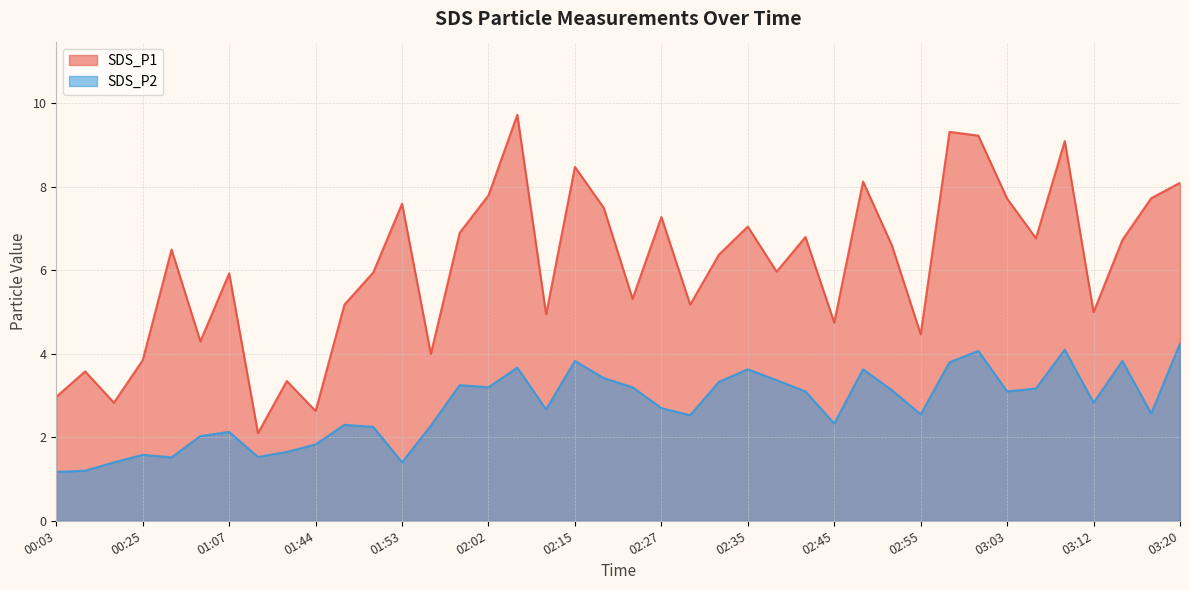

Reading right to left, what are all the values shown in this chart?

SDS_P1: 03:20=8.1	03:18=7.7	03:15=6.7	03:12=5.0	03:10=9.1	03:06=6.8	03:03=7.7	03:00=9.2	02:58=9.3	02:55=4.5	02:52=6.6	02:48=8.1	02:45=4.8	02:42=6.8	02:39=6.0	02:35=7.0	02:33=6.4	02:30=5.2	02:27=7.3	02:24=5.3	02:18=7.5	02:15=8.5	02:12=5.0	02:06=9.7	02:02=7.8	01:59=6.9	01:55=4.0	01:53=7.6	01:50=6.0	01:47=5.2	01:44=2.6	01:41=3.4	01:38=2.1	01:07=5.9	01:04=4.3	00:54=6.5	00:25=3.9	00:21=2.8	00:18=3.6	00:03=3.0
SDS_P2: 03:20=4.2	03:18=2.6	03:15=3.8	03:12=2.8	03:10=4.1	03:06=3.2	03:03=3.1	03:00=4.1	02:58=3.8	02:55=2.5	02:52=3.1	02:48=3.6	02:45=2.3	02:42=3.1	02:39=3.4	02:35=3.6	02:33=3.3	02:30=2.5	02:27=2.7	02:24=3.2	02:18=3.4	02:15=3.8	02:12=2.7	02:06=3.7	02:02=3.2	01:59=3.2	01:55=2.3	01:53=1.4	01:50=2.2	01:47=2.3	01:44=1.8	01:41=1.6	01:38=1.5	01:07=2.1	01:04=2.0	00:54=1.5	00:25=1.6	00:21=1.4	00:18=1.2	00:03=1.2